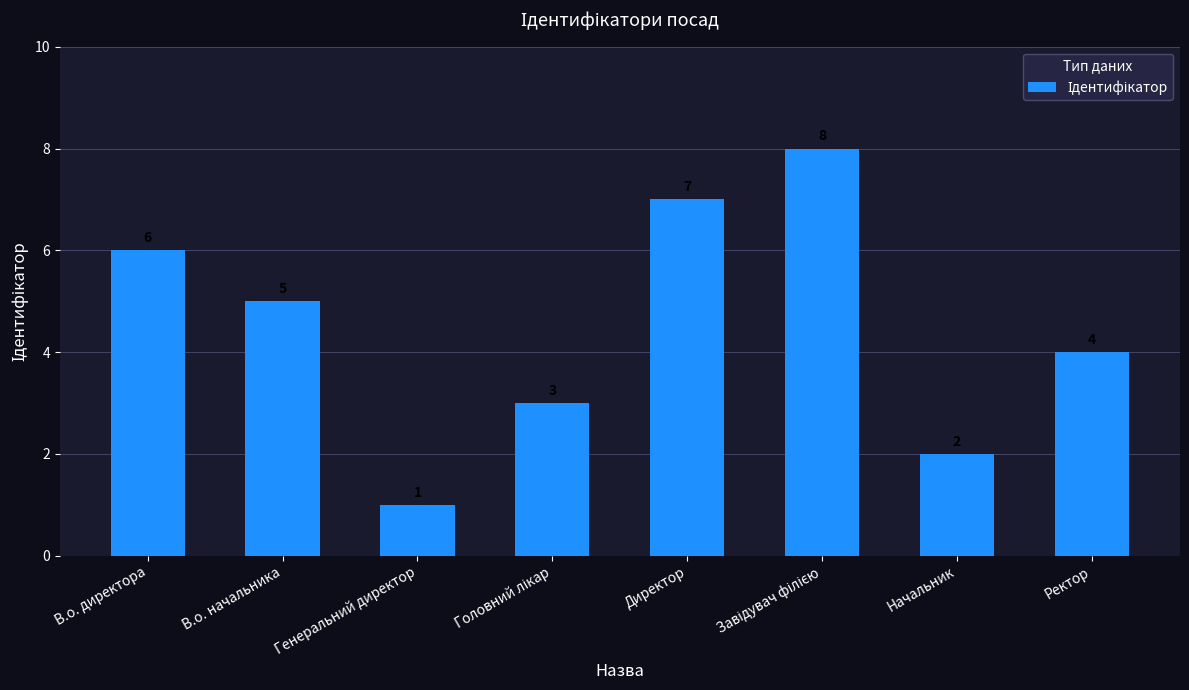

What is the change in value from В.о. директора to Генеральний директор?

-5